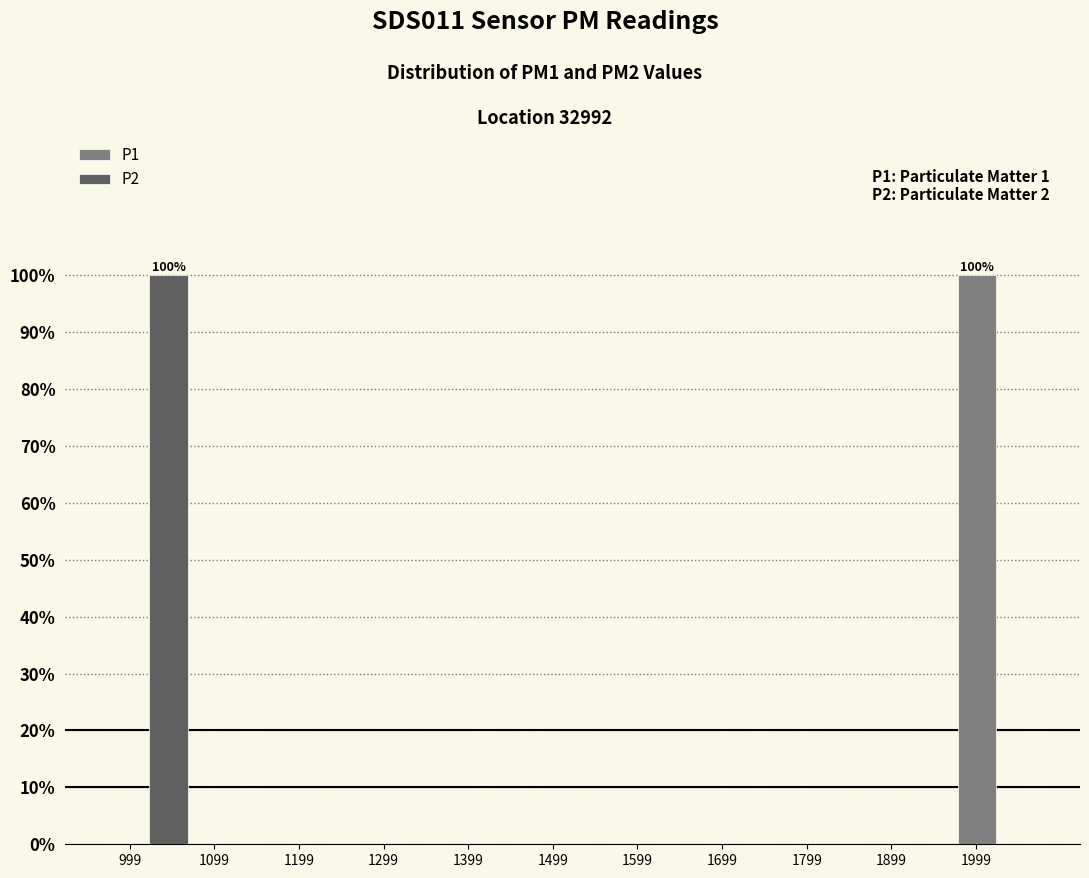

What is the sum of the P2 values at 1699 and 999?

100